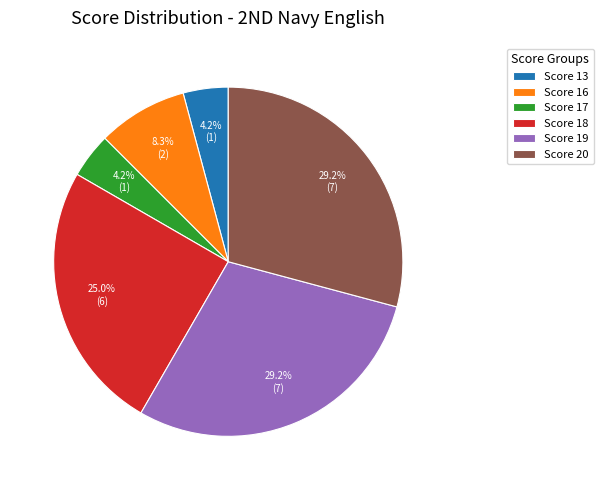

How much of the chart is everything except Score 18?

75.0%